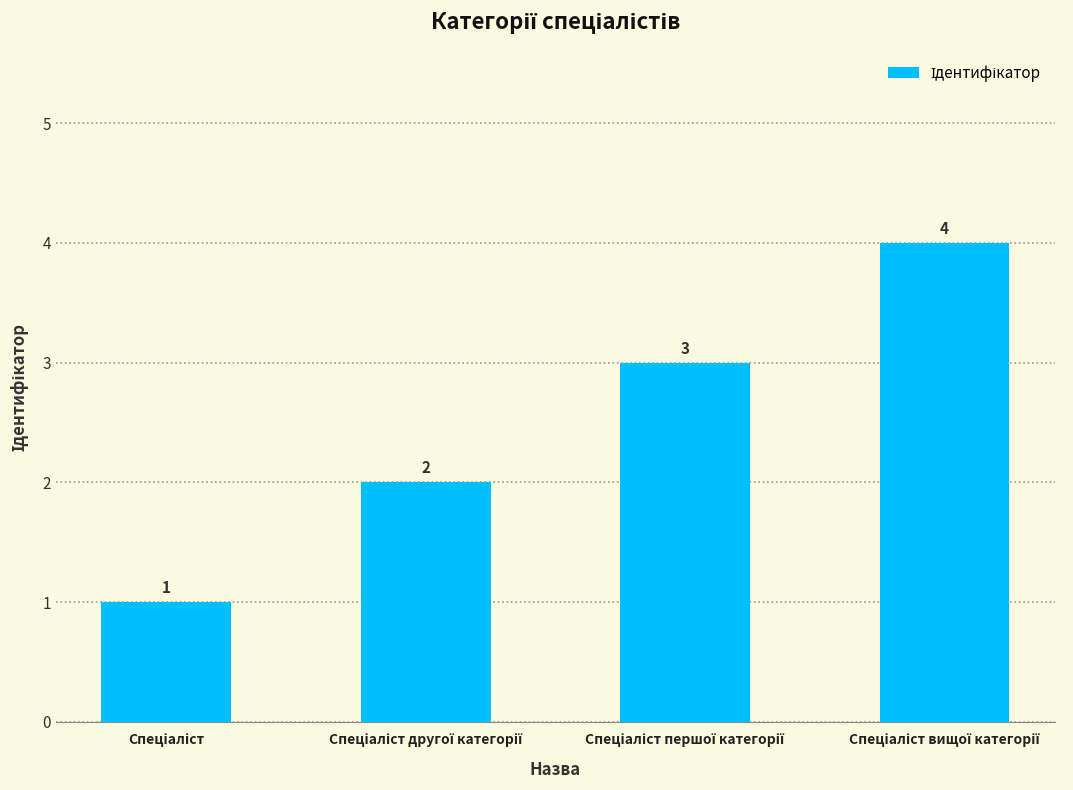

What is the maximum value shown in the chart?

4